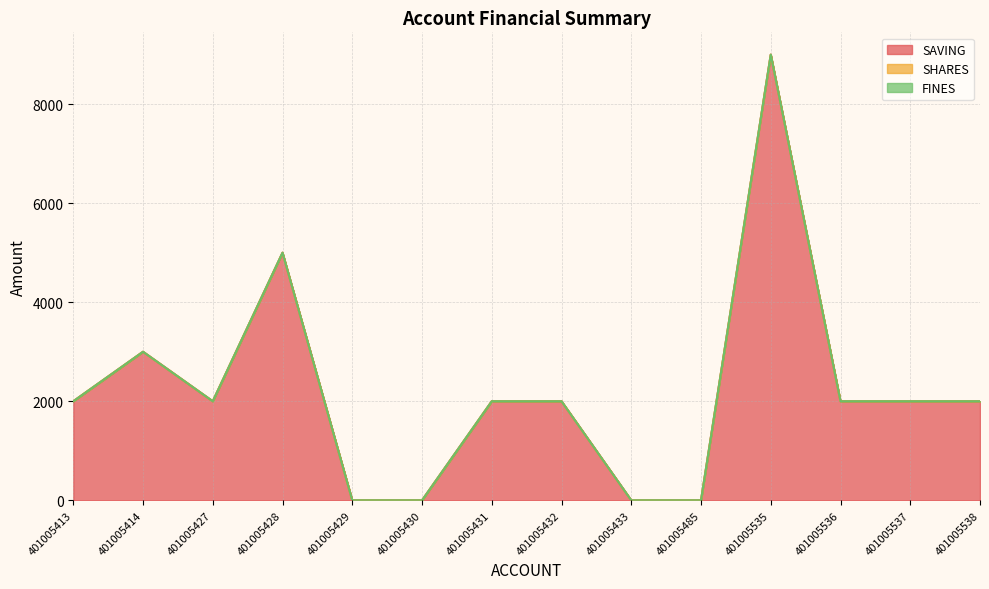

Between 401005432 and 401005485, which series saw the biggest shift?

SAVING